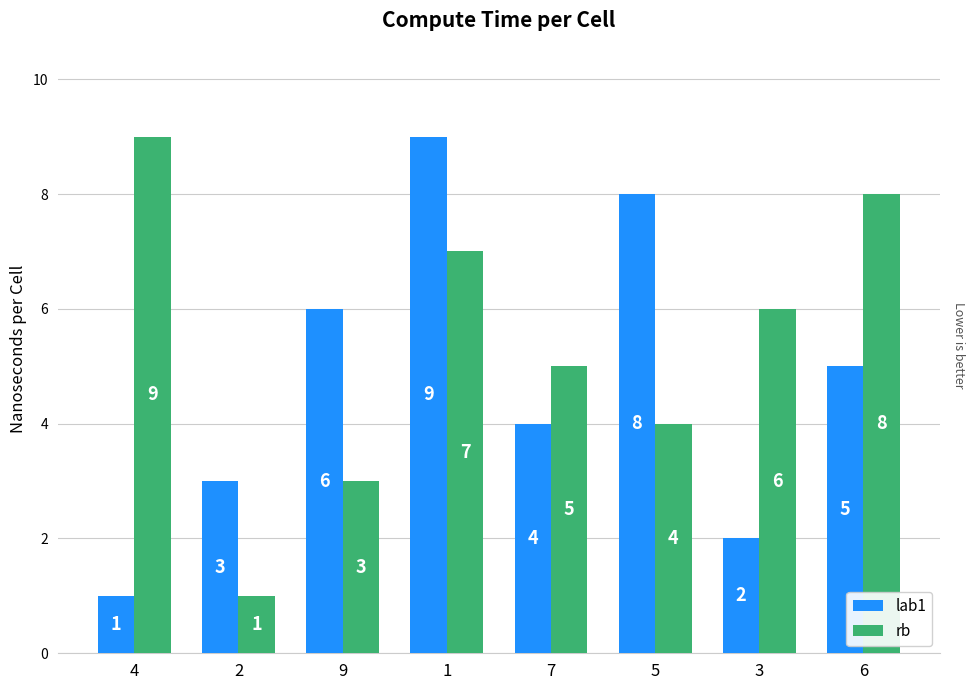

Reading right to left, extract all data points from this chart.

lab1: 5	2	8	4	9	6	3	1
rb: 8	6	4	5	7	3	1	9